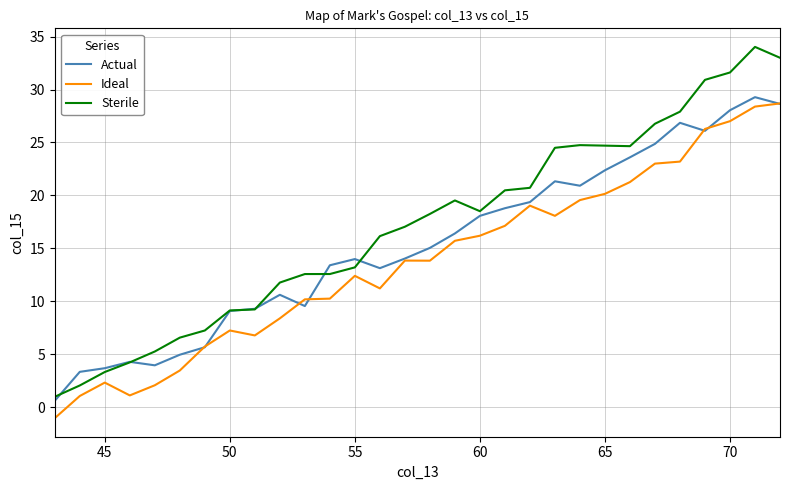

List the series in order of their peak value, highest first.

Sterile, Actual, Ideal